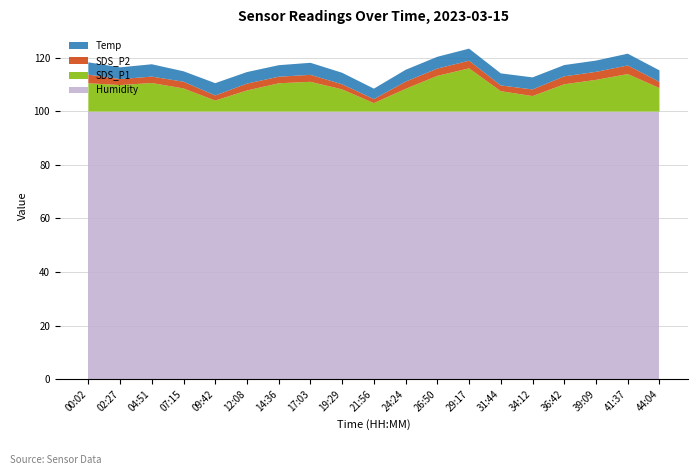

Reading left to right, list all the values displayed in this chart.

Humidity: 99.9	99.9	99.9	99.9	99.9	99.9	99.9	99.9	99.9	99.9	99.9	99.9	99.9	99.9	99.9	99.9	99.9	99.9	99.9
SDS_P1: 10.6	9.9	10.7	8.6	4.1	7.9	10.6	11.1	8.3	3.1	8.5	13.3	16.1	7.6	5.8	10.2	11.8	14.0	8.8
SDS_P2: 3.2	2.2	2.4	2.5	1.9	2.6	2.5	2.6	1.9	1.5	2.7	2.7	2.9	2.1	2.5	3.0	3.0	3.2	2.3
Temp: 4.6	4.4	4.6	3.9	4.6	4.3	4.3	4.5	4.3	3.9	4.4	4.4	4.5	4.5	4.5	4.2	4.2	4.4	4.3